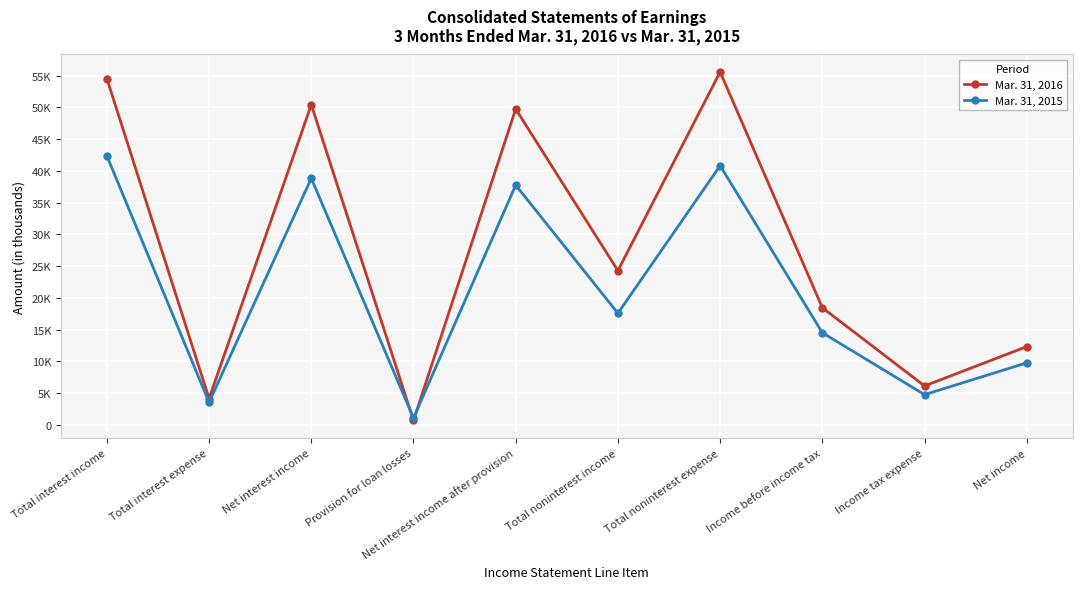

What is the difference between the Mar. 31, 2015 values at Provision for loan losses and Total interest income?

41299